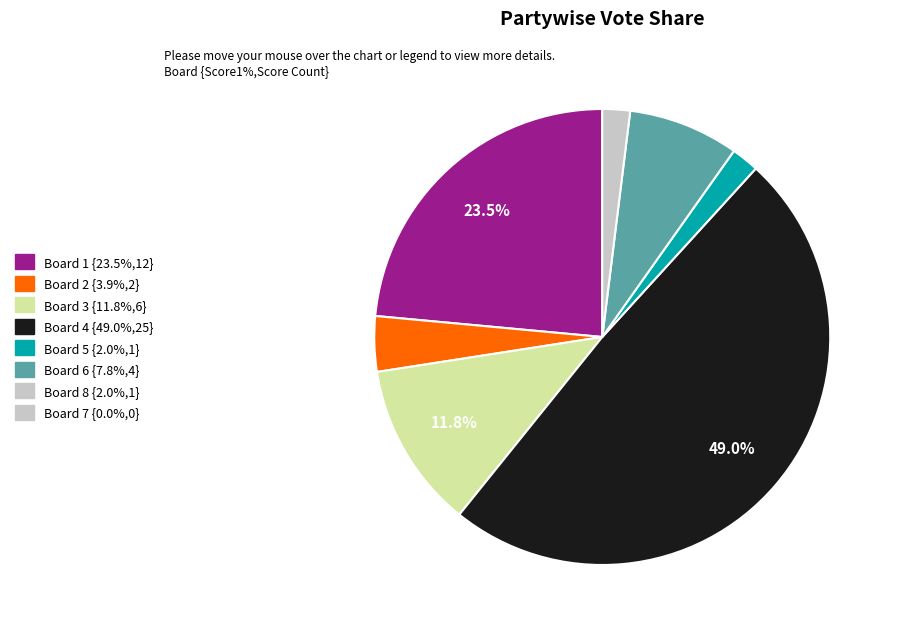

Does any single category account for the majority?

No